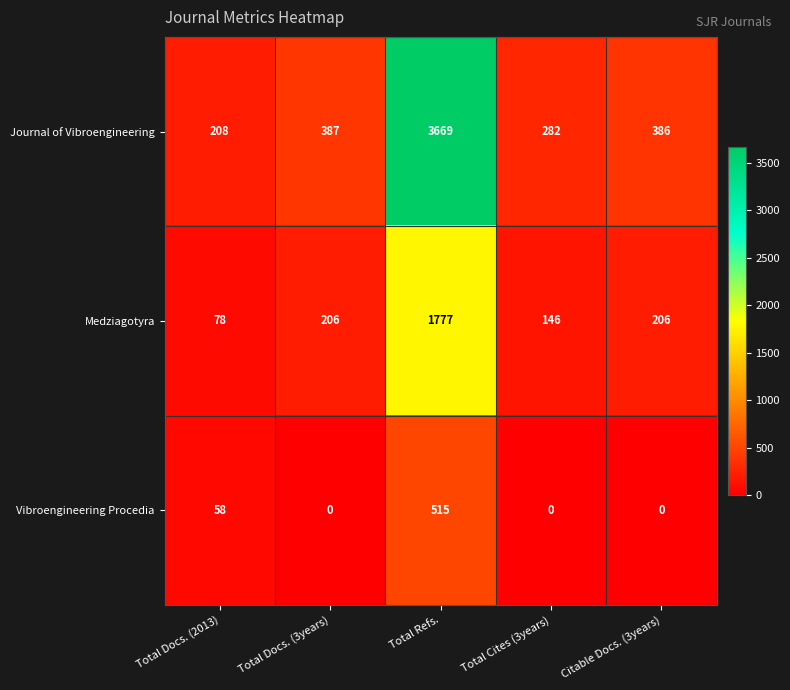

What is the lowest value of the Medziagotyra series?

78